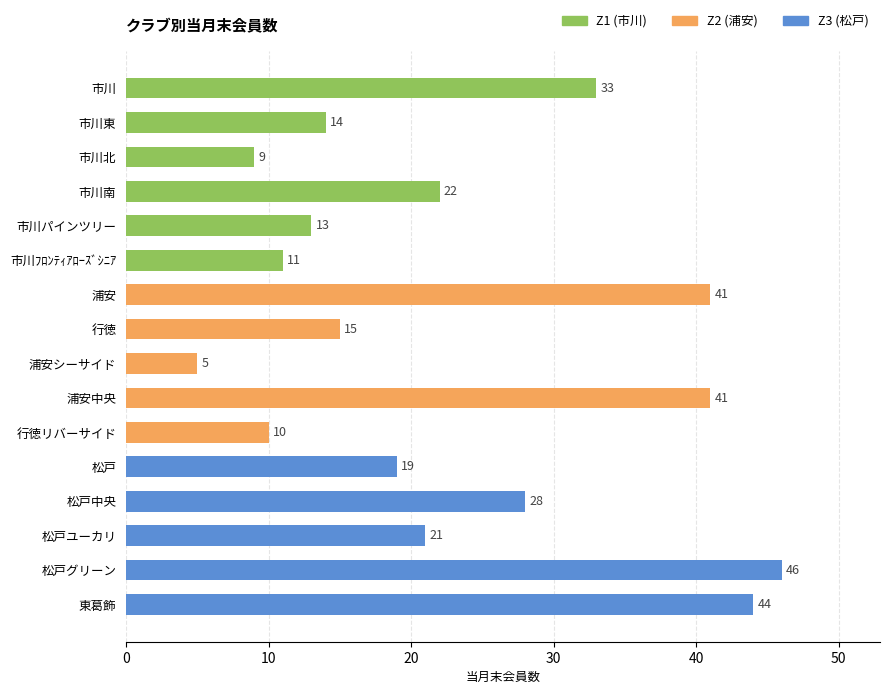

Which label corresponds to the largest value in the chart?

松戸グリーン